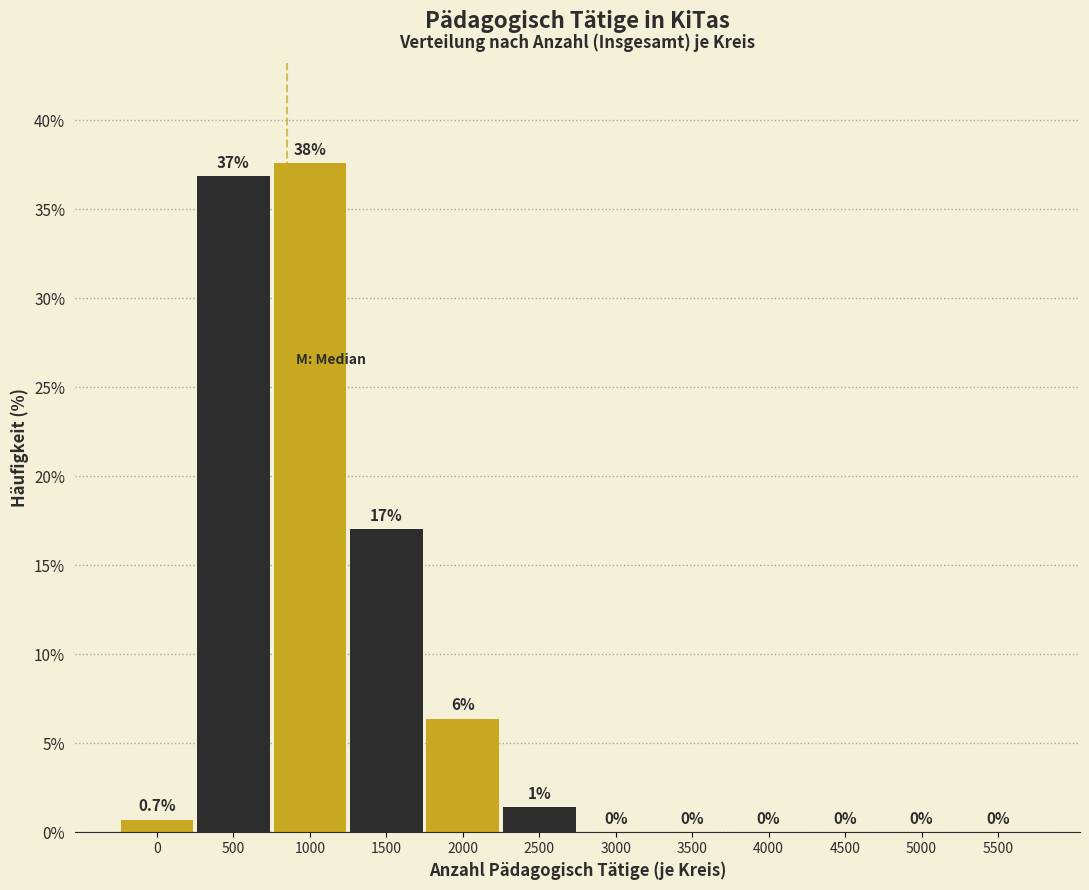

What is the greatest value displayed?

37.6